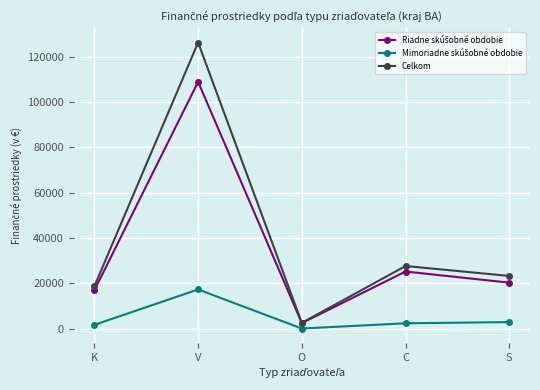

Does the chart have visible grid lines?

Yes